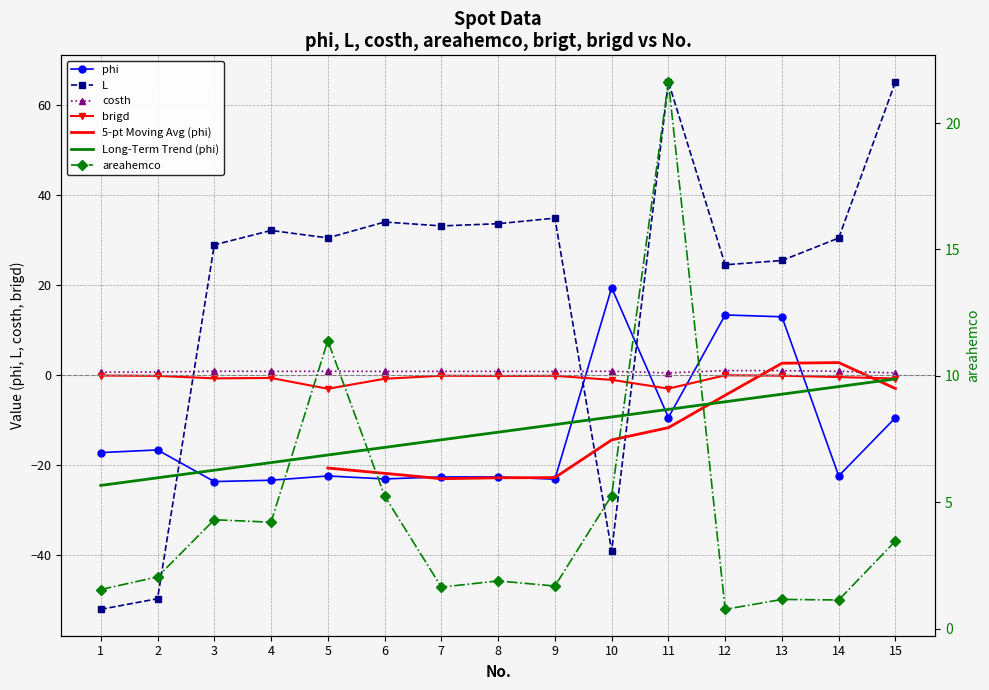

What is the minimum value shown in the chart?

-52.1